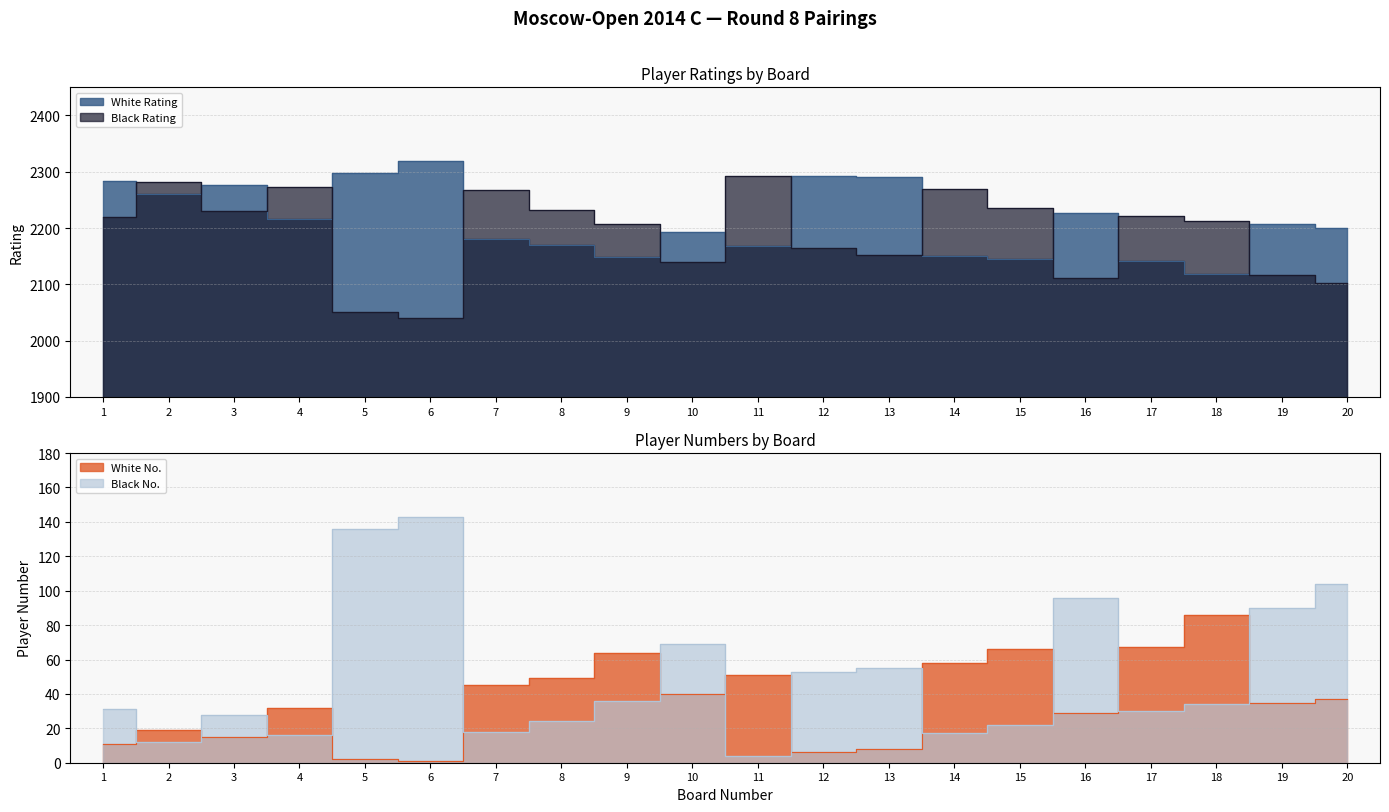

What is the sum of the White Rating values at 20 and 17?

4343